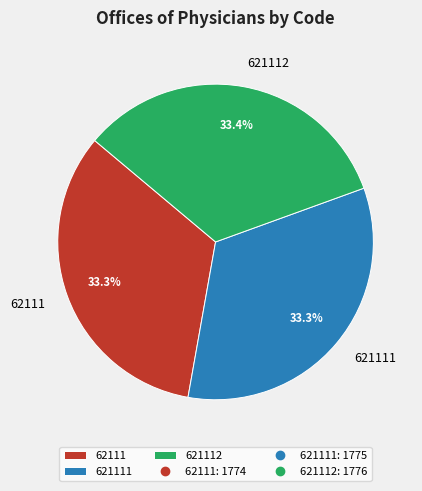

Combined, what portion of the pie is 621112 and 62111?

66.7%